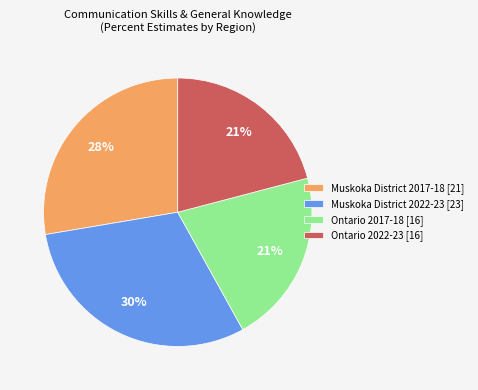

Is there any slice that represents more than half of the pie?

No